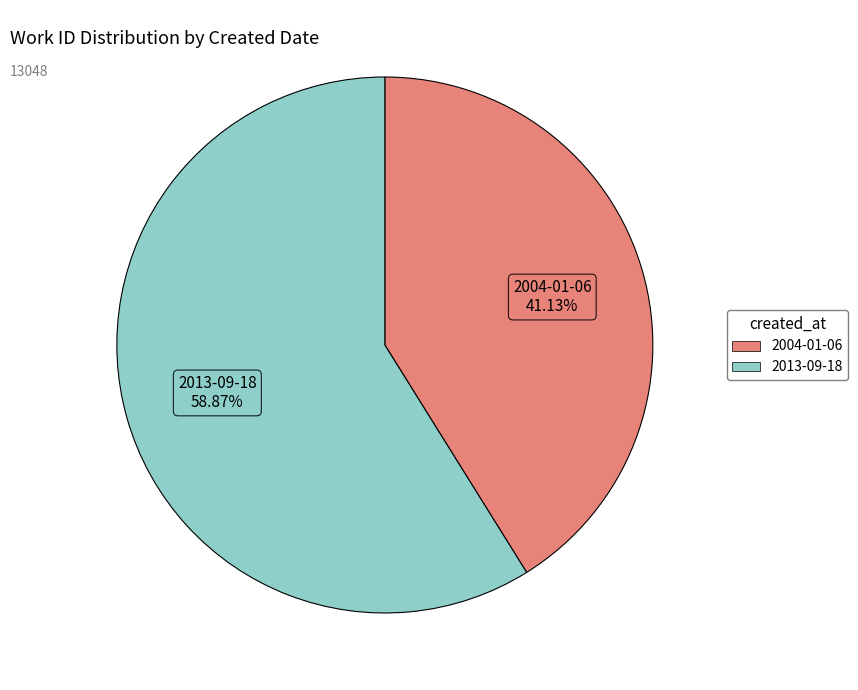

Combined, what portion of the pie is 2004-01-06 and 2013-09-18?

100.0%